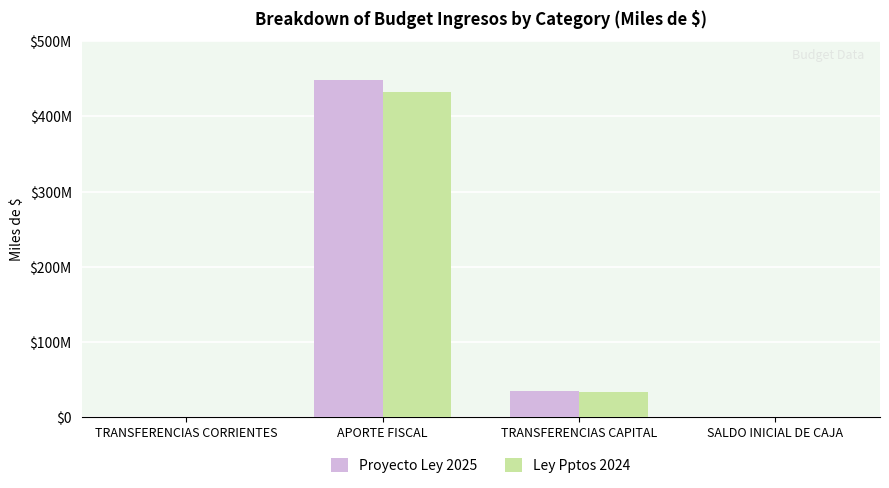

What are all the series names shown in the legend?

Proyecto Ley 2025, Ley Pptos 2024